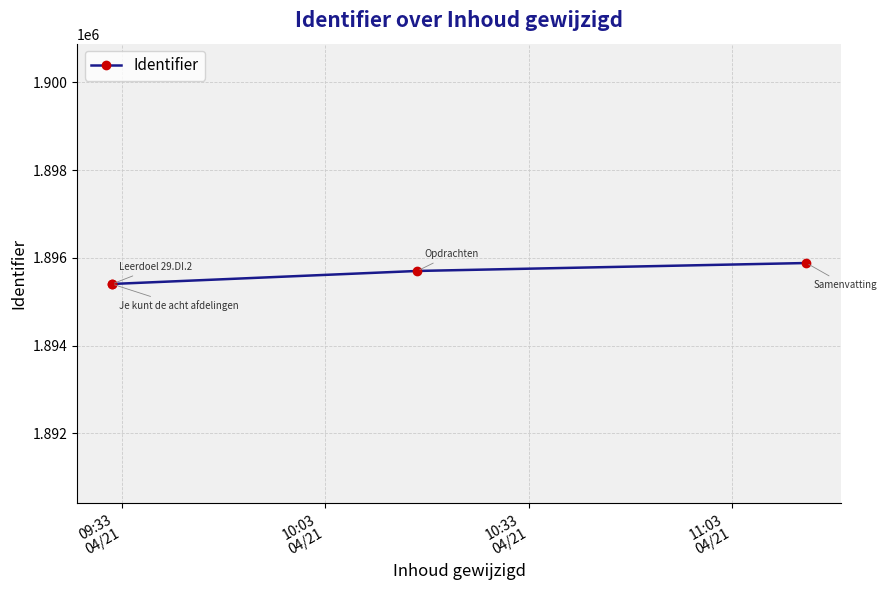

What is the minimum value shown in the chart?

1895402